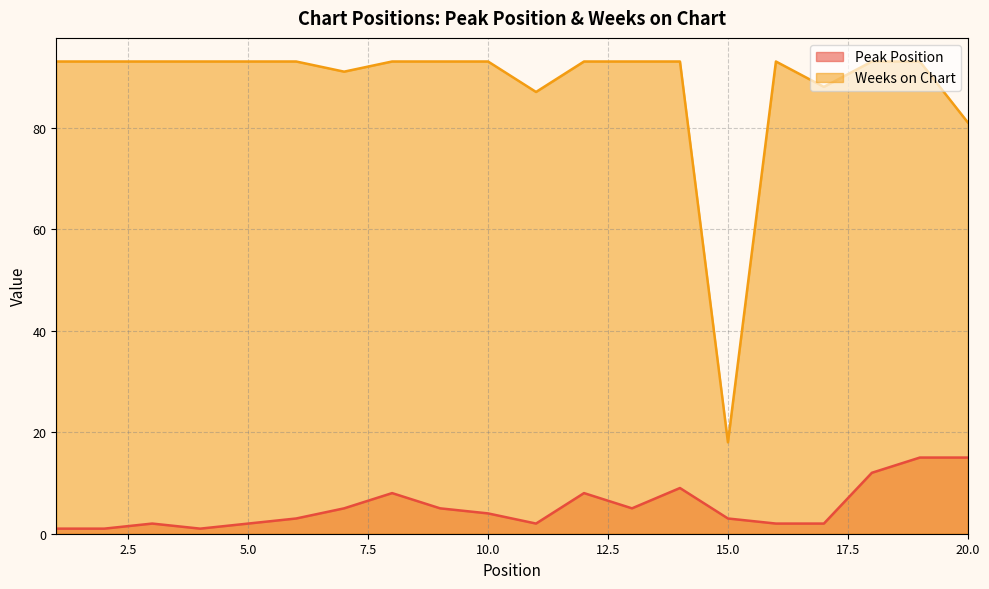

In Weeks on Chart, how many points are lower than both neighbors (excluding endpoints)?

4